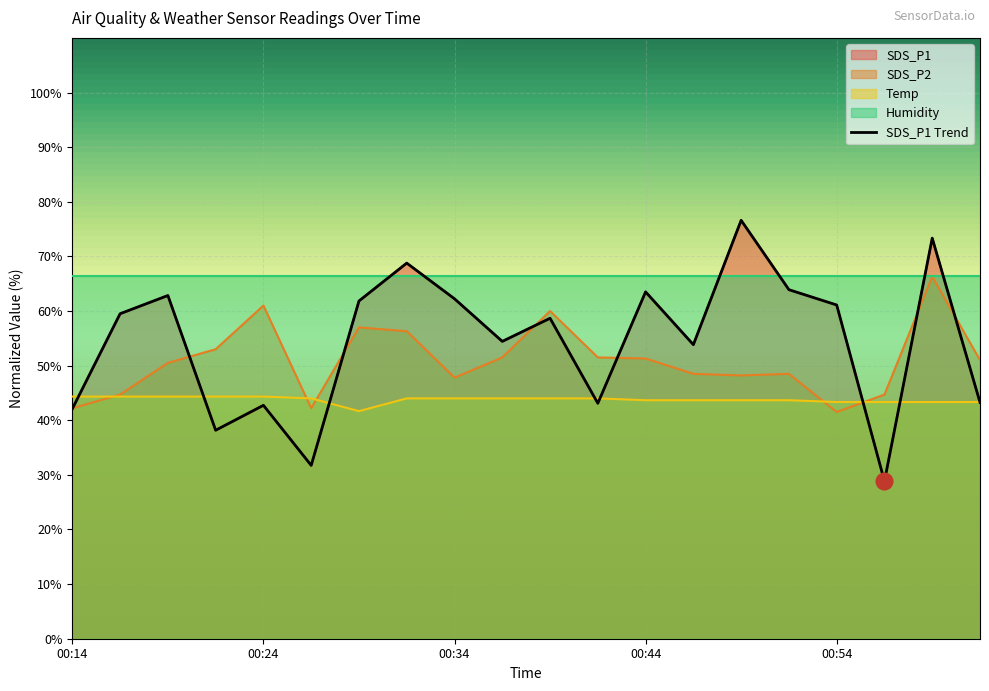

What is the difference between the highest and lowest values at 00:54?

19.6